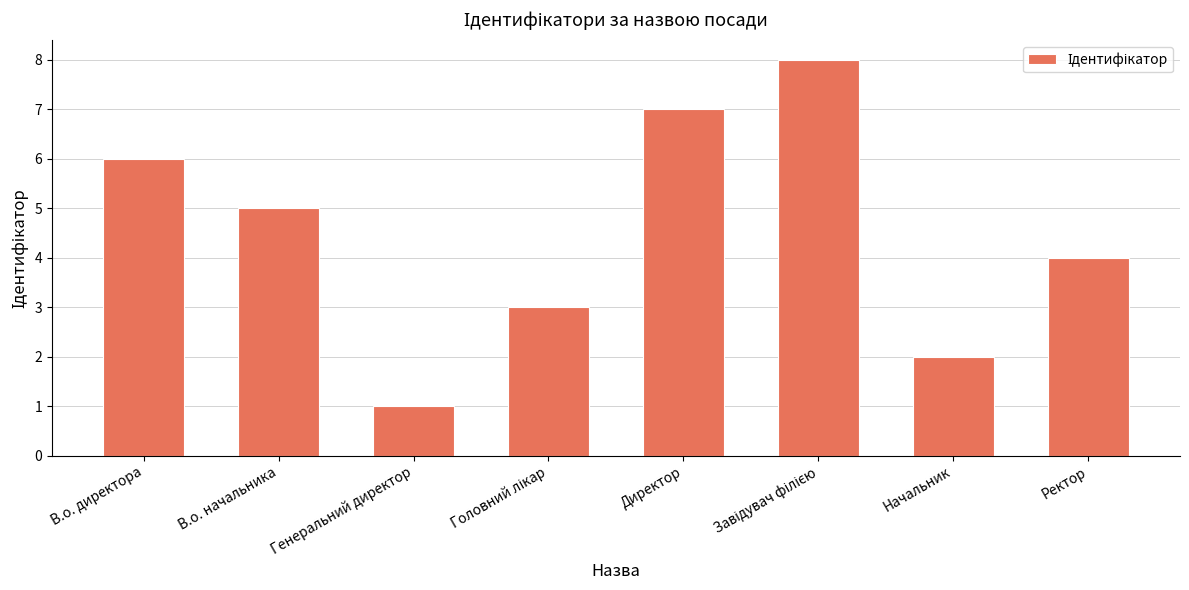

What is the ratio of the value at Начальник to the value at В.о. директора?

0.3